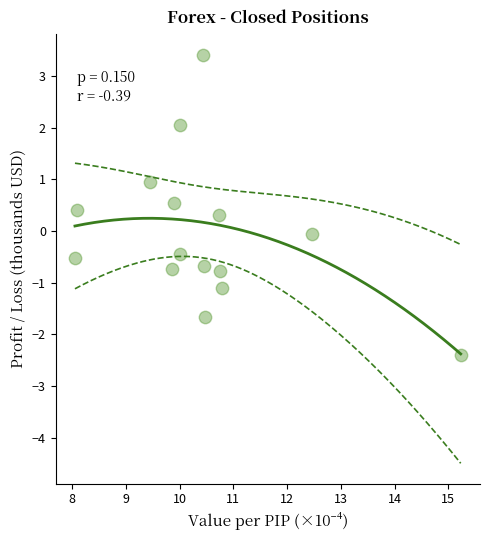

What is the range of Y values (max minus min)?

5.8